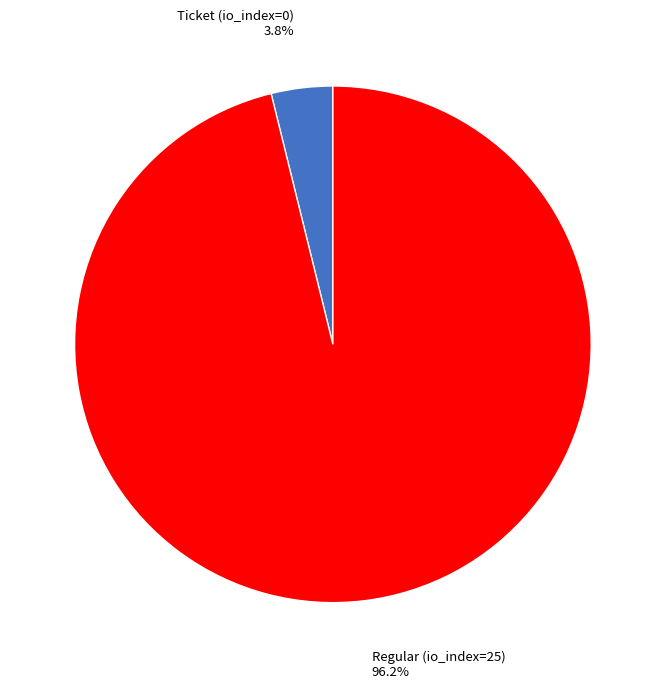

Is there any slice that represents more than half of the pie?

Yes